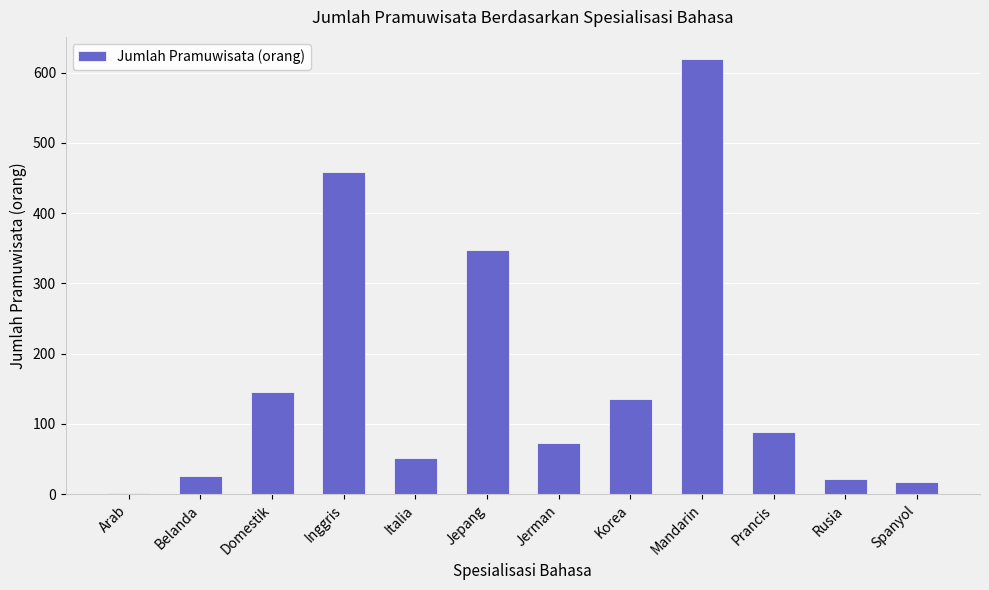

What is the change in value from Jepang to Prancis?

-258